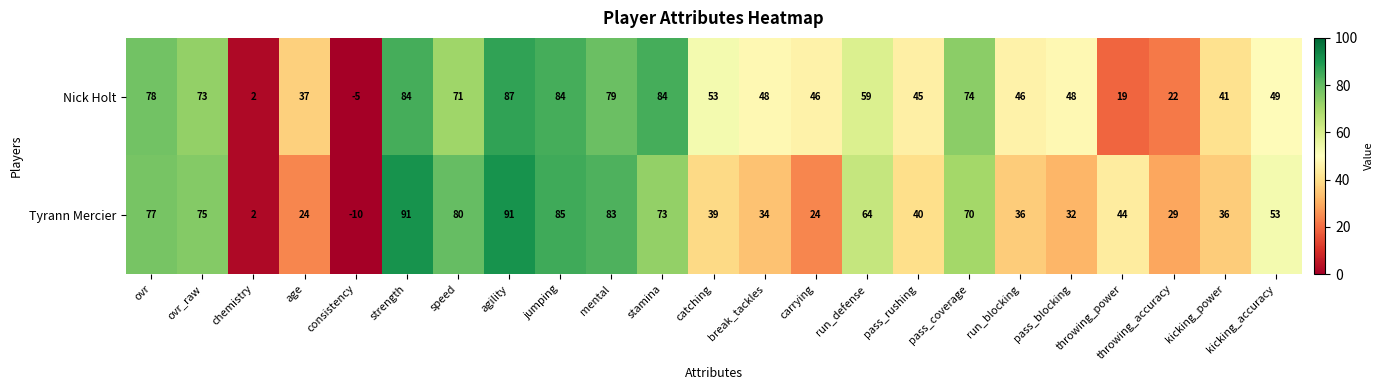

Count the number of categories in the chart.

23